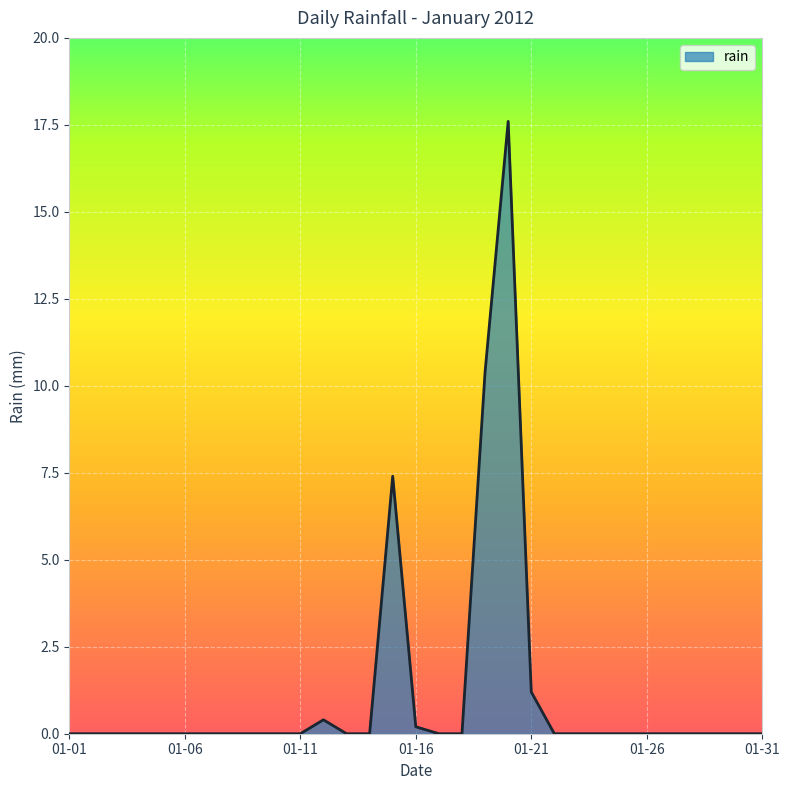

Reading left to right, list all the values displayed in this chart.

0.0	0.0	0.0	0.0	0.0	0.0	0.0	0.0	0.0	0.0	0.0	0.4	0.0	0.0	7.4	0.2	0.0	0.0	10.4	17.6	1.2	0.0	0.0	0.0	0.0	0.0	0.0	0.0	0.0	0.0	0.0